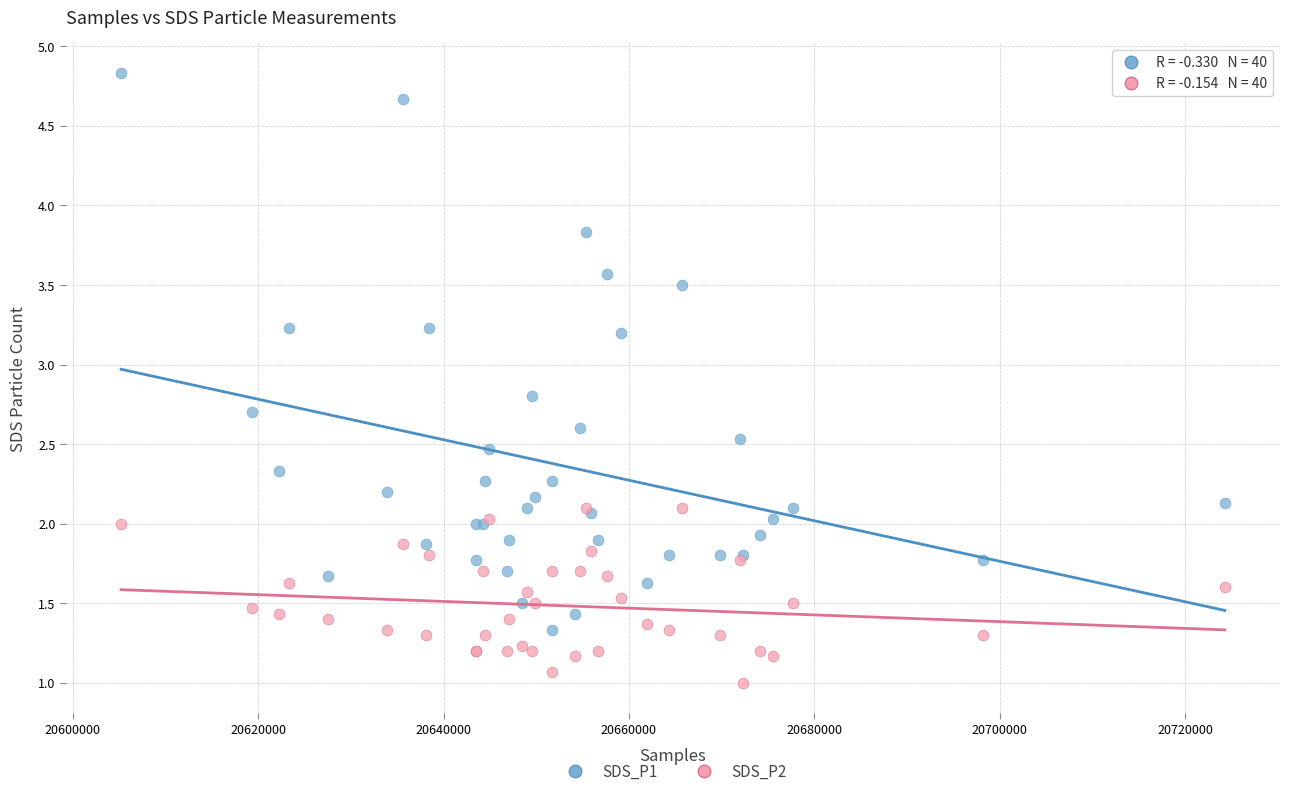

What is the X range (max minus min) for the scatter plot?

119049.0